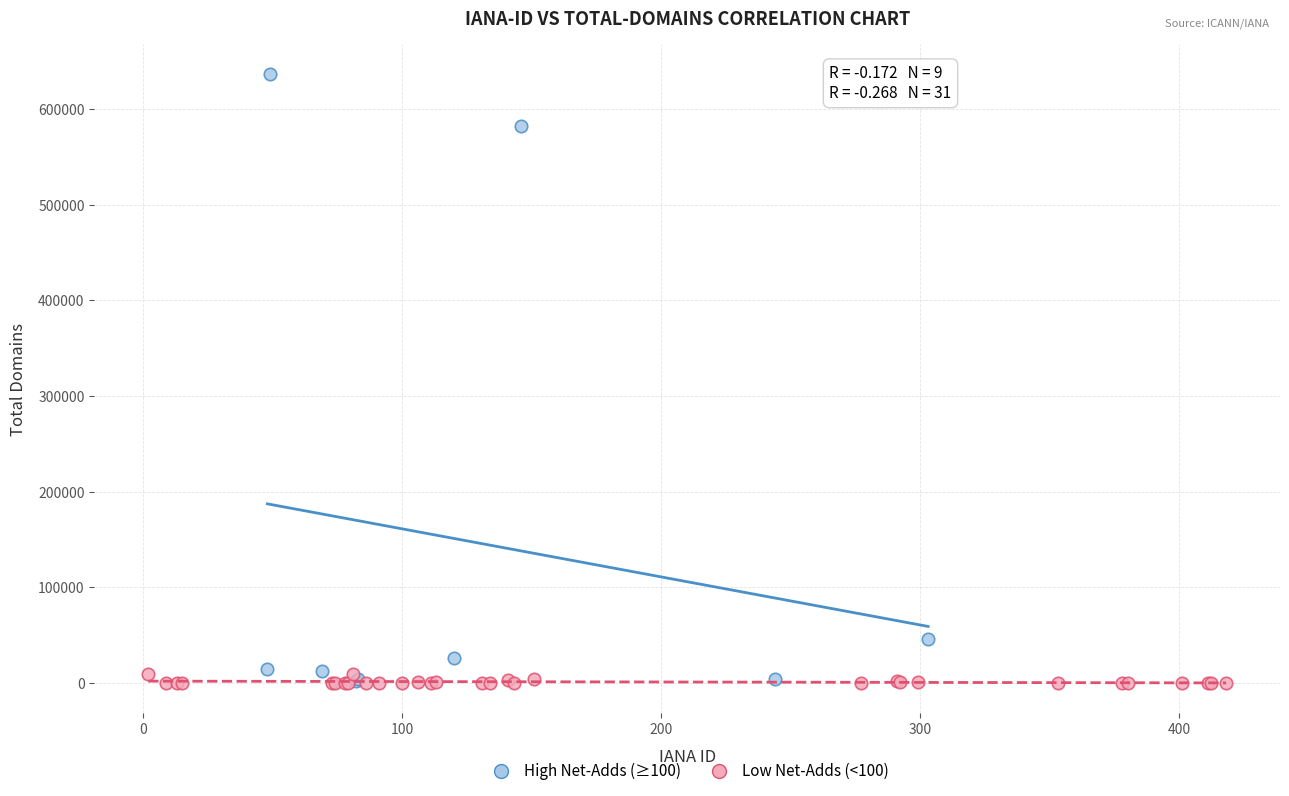

What are all the series names shown in the legend?

High Net-Adds (≥100), Low Net-Adds (<100)